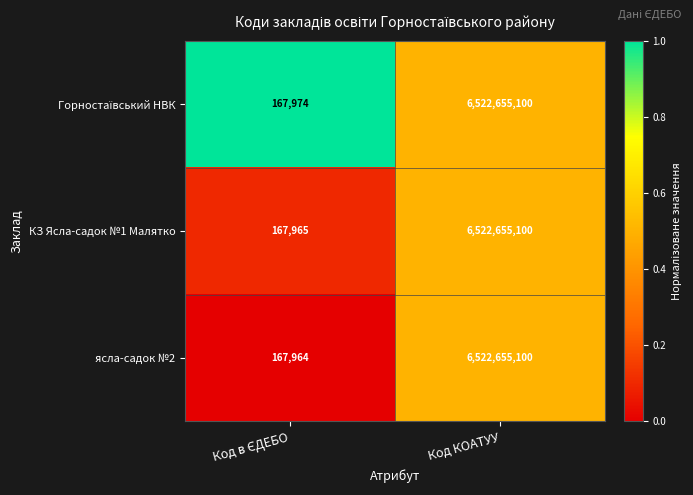

What is the sum of all ясла-садок №2 values?

6522823064